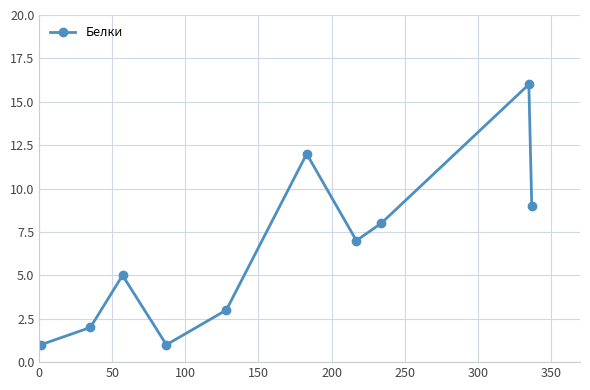

How many data points does each series have?

10